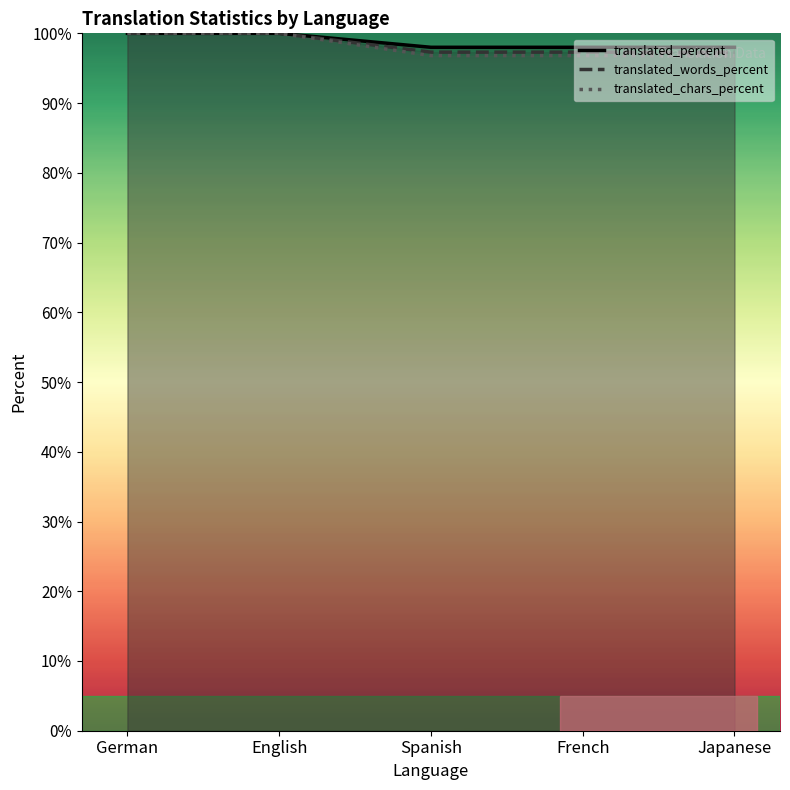

At which category is the sum across all series the highest?

German